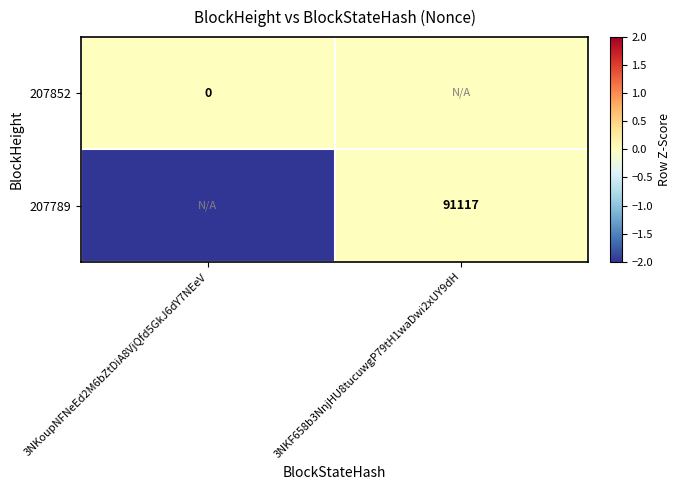

True or false: 207789 has a value of 91117 at 3NKF658b3NnjHU8tucuwgP79tH1waDwi2xUY9dH.

True